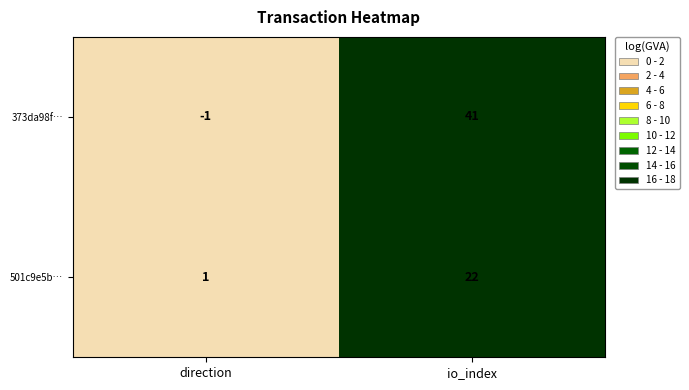

Which series has the largest total across all categories?

373da98f…